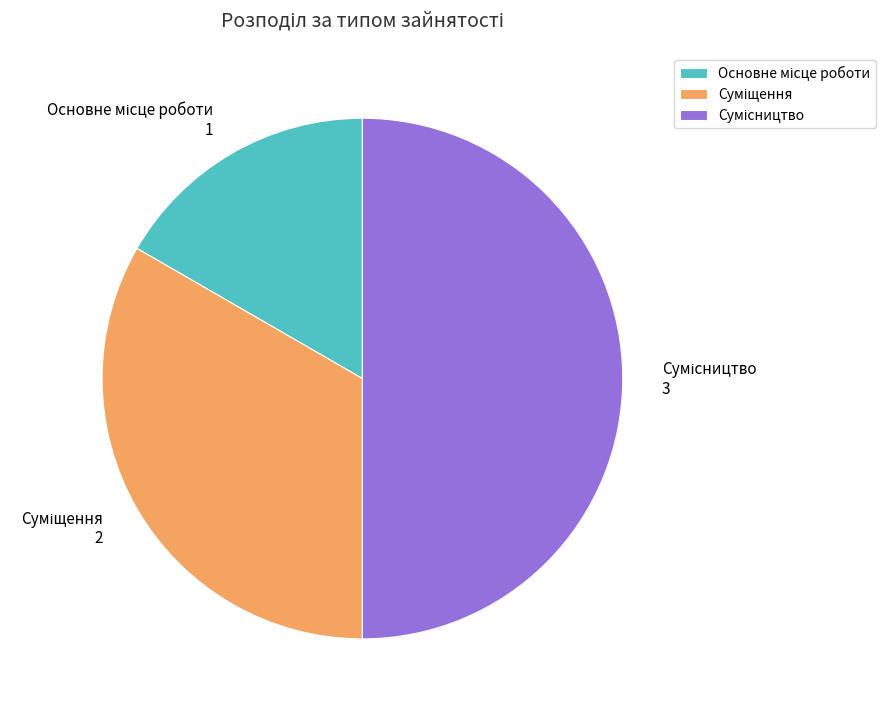

How many slices are in this pie chart?

3